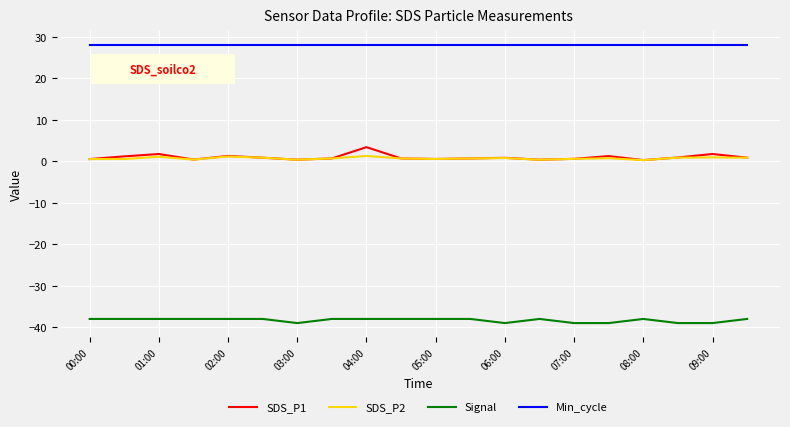

What is the difference between the maximum and second lowest values in the SDS_P1 series?

3.0